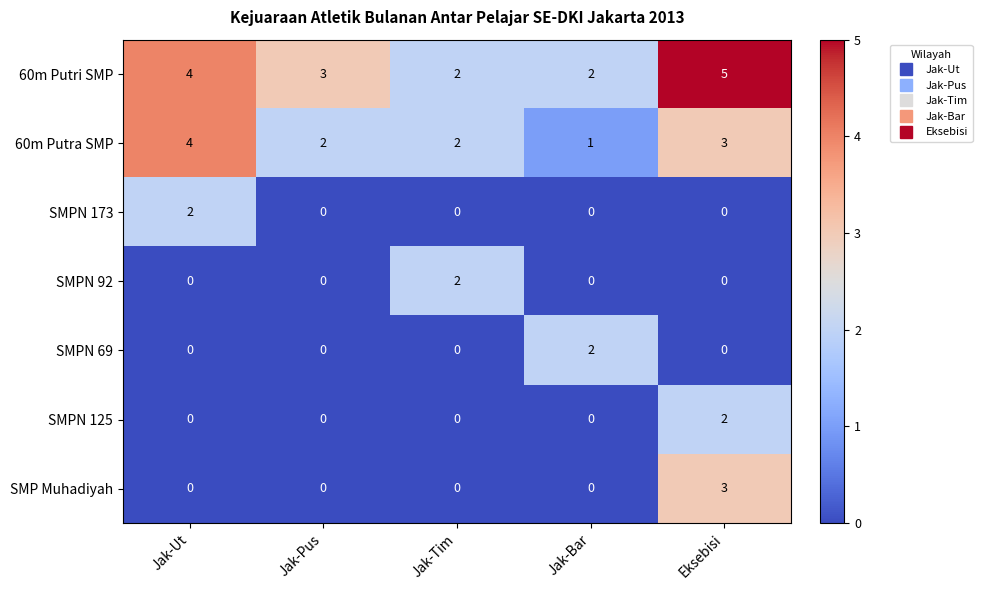

At which category does the chart reach its peak across all series?

Eksebisi